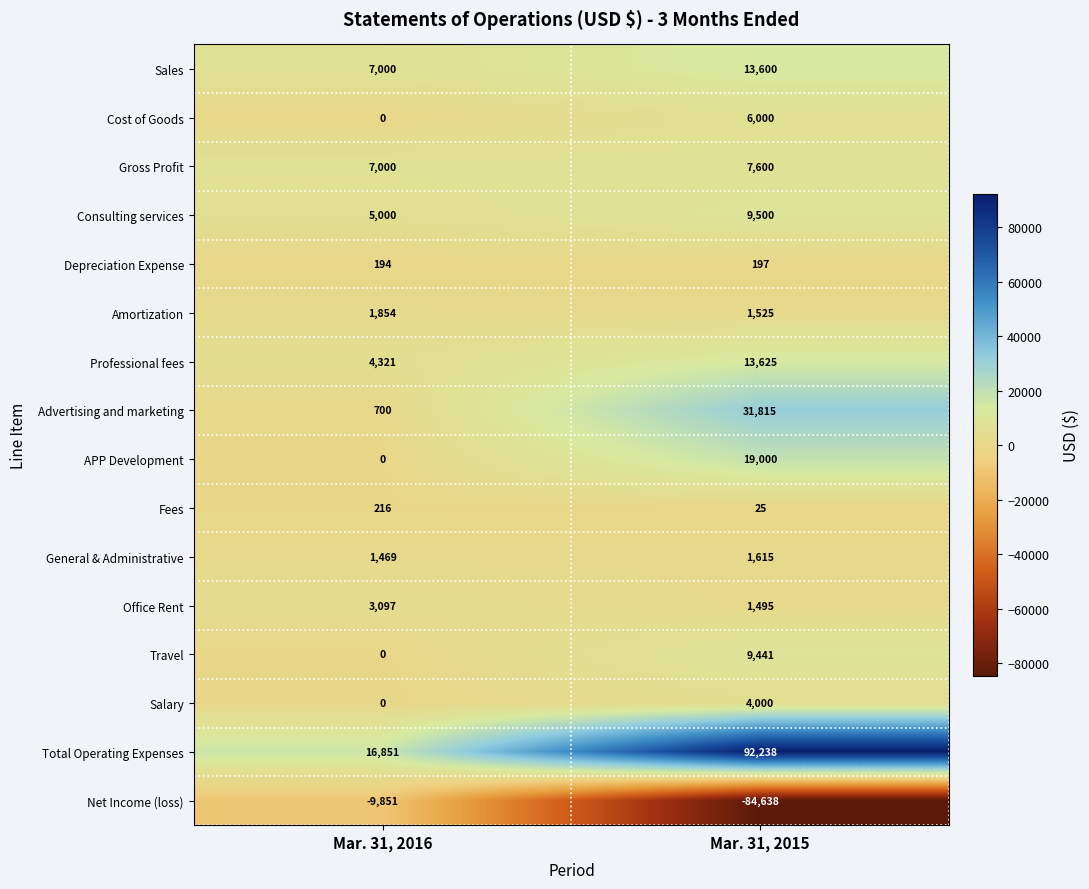

Which series has the largest total across all categories?

Total Operating Expenses